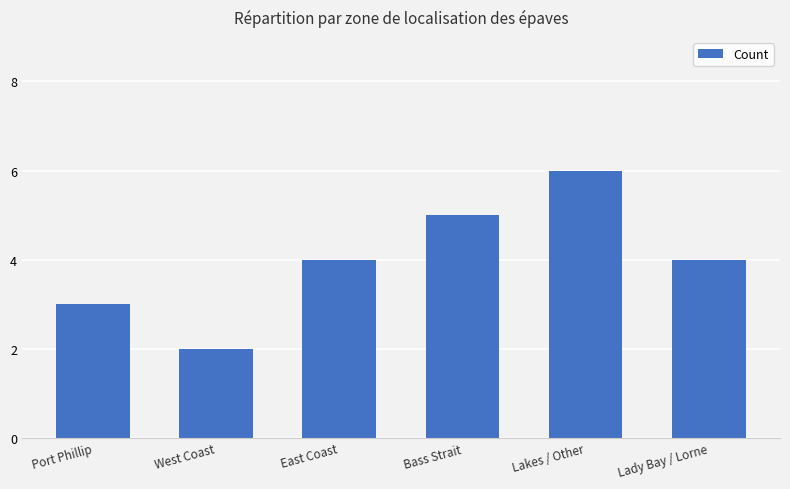

Reading left to right, list all the values displayed in this chart.

Port Phillip=3	West Coast=2	East Coast=4	Bass Strait=5	Lakes / Other=6	Lady Bay / Lorne=4